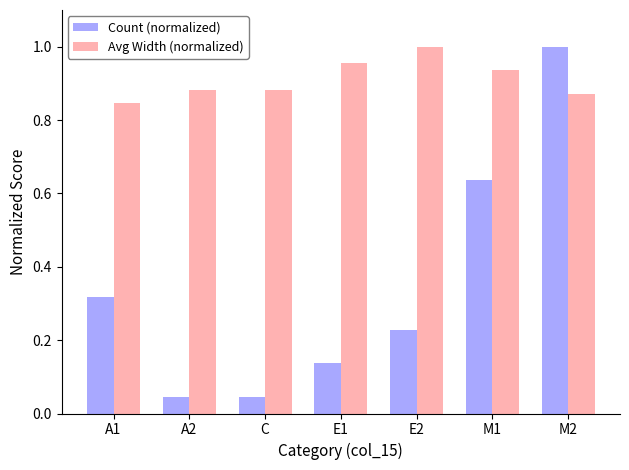

At which label does Avg Width (normalized) reach its minimum?

A1